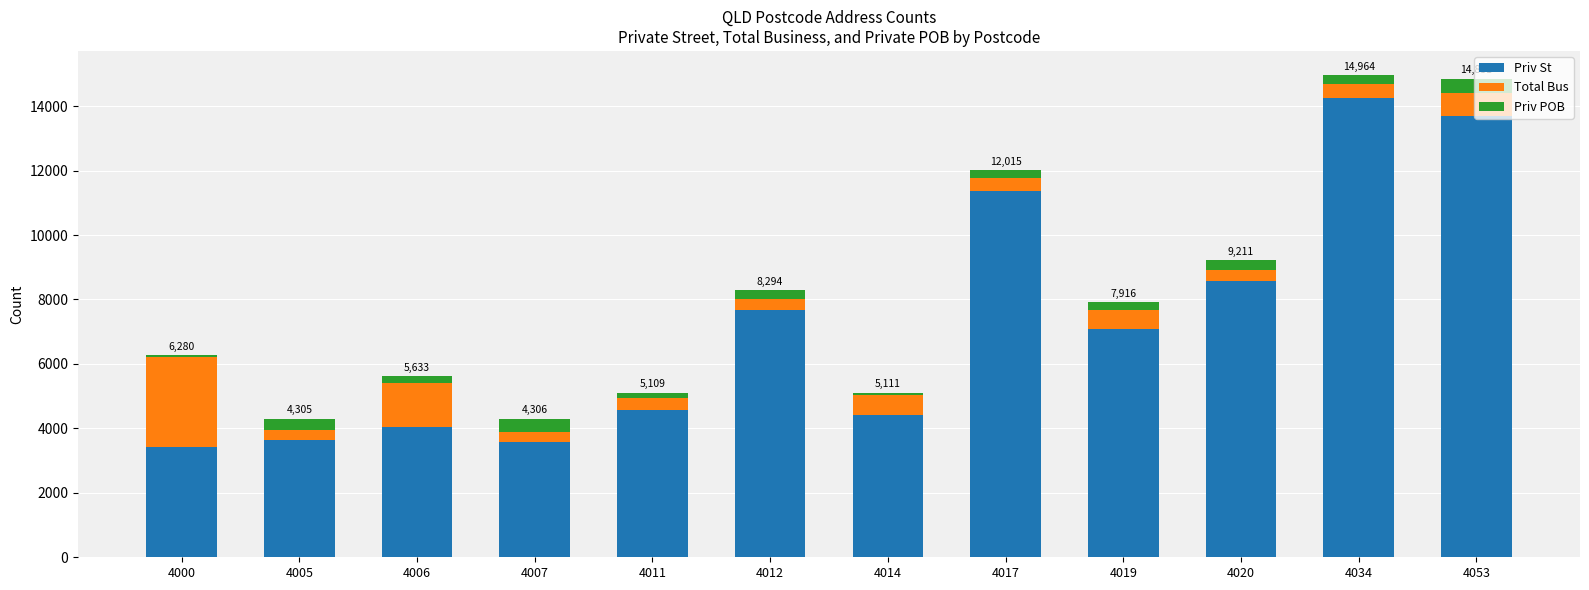

Is it true that Priv St equals 7095 at 4019?

True